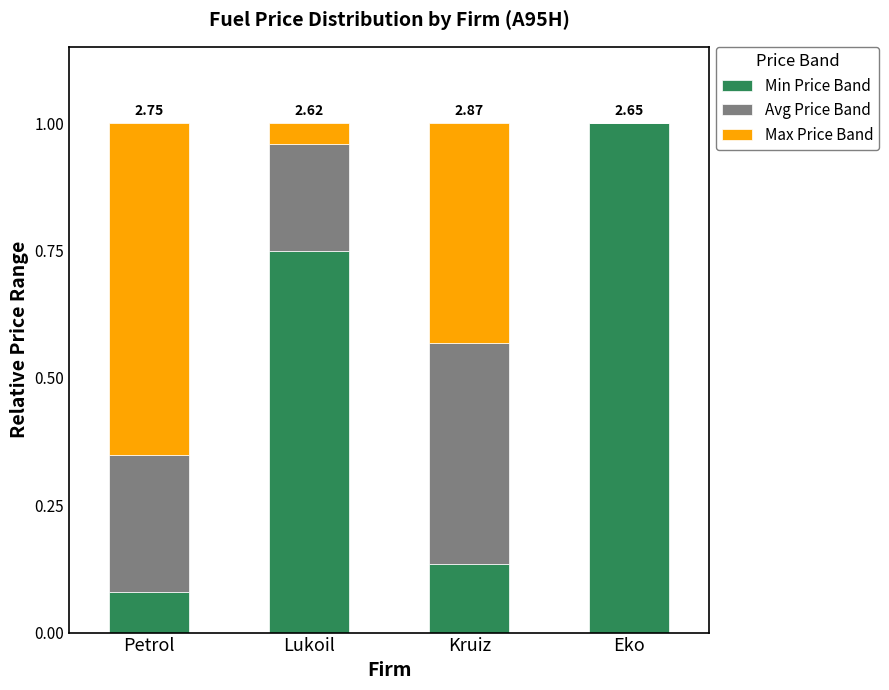

What is the sum of the Min Price Band values at Eko and Petrol?

1.1